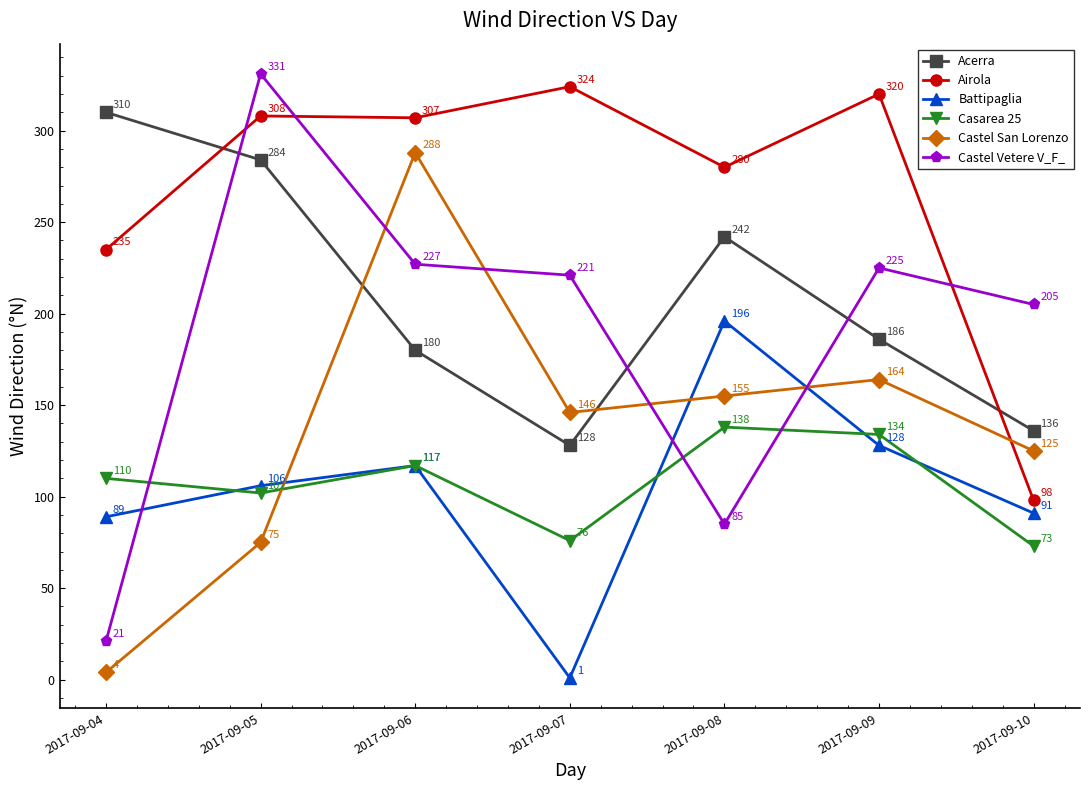

What is the smallest value displayed?

1